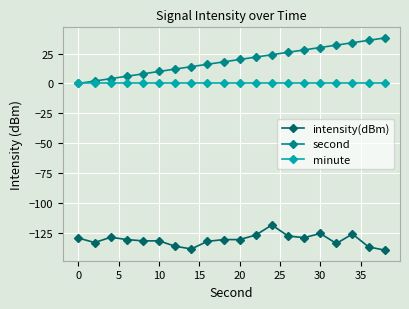

True or false: intensity(dBm) and minute cross at least once.

False